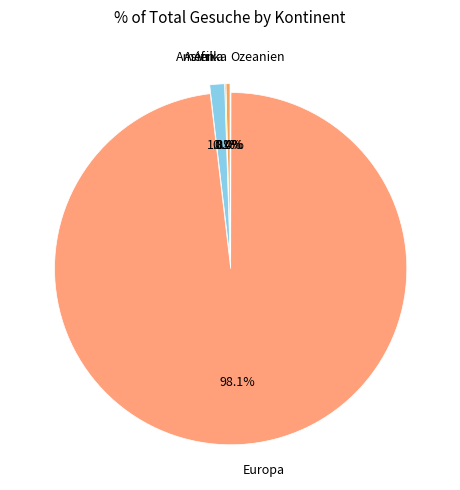

How much of the chart is everything except Afrika?

99.6%